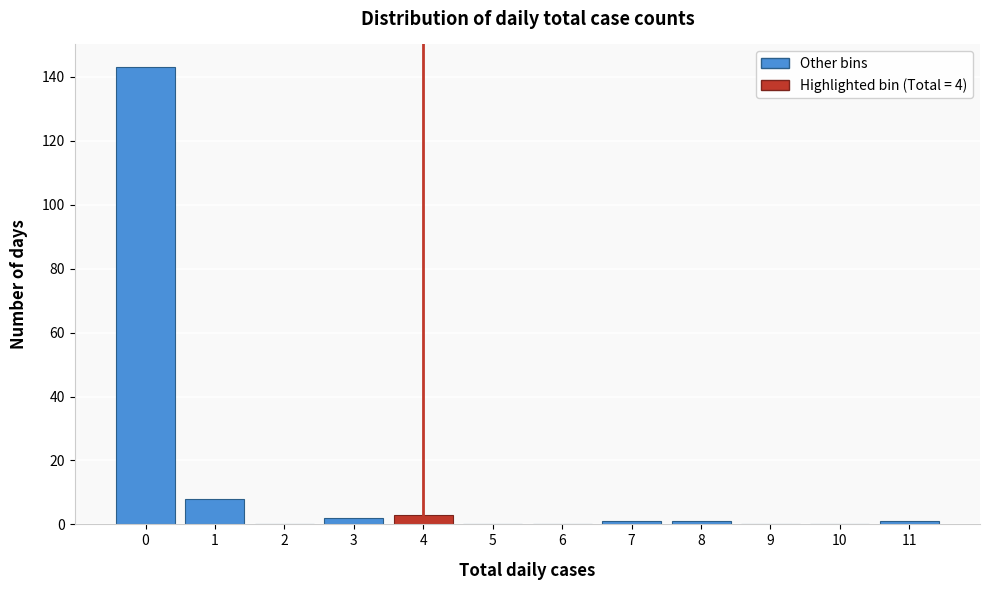

Reading left to right, extract all data points from this chart.

0=143	1=8	2=0	3=2	4=3	5=0	6=0	7=1	8=1	9=0	10=0	11=1